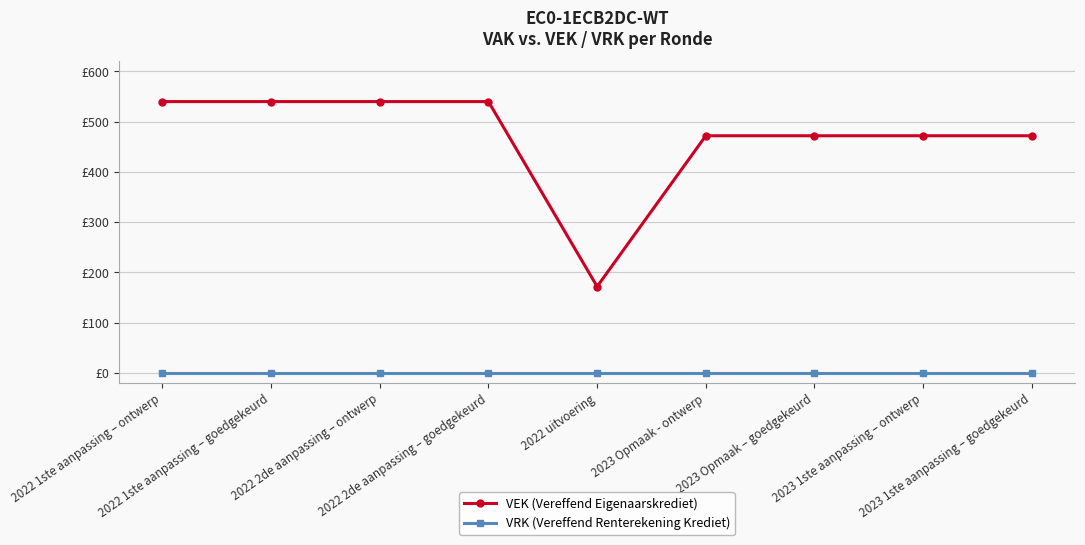

True or false: VEK (Vereffend Eigenaarskrediet) and VRK (Vereffend Renterekening Krediet) intersect in this chart.

False